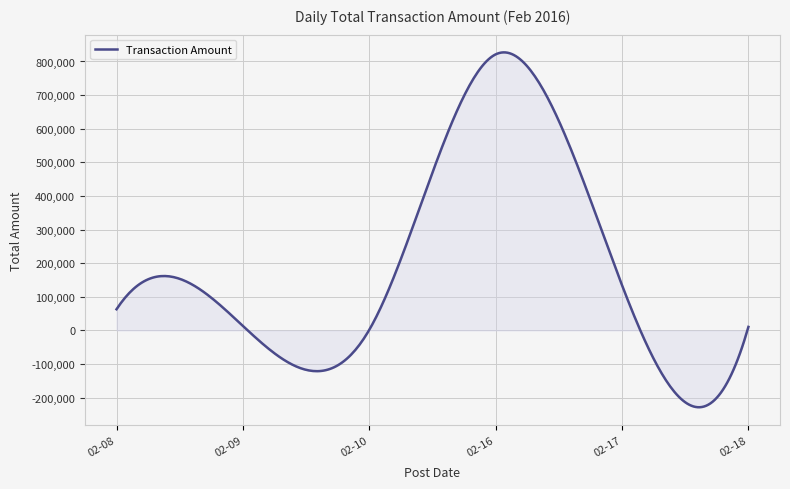

What is the smallest value displayed?

-228690.6